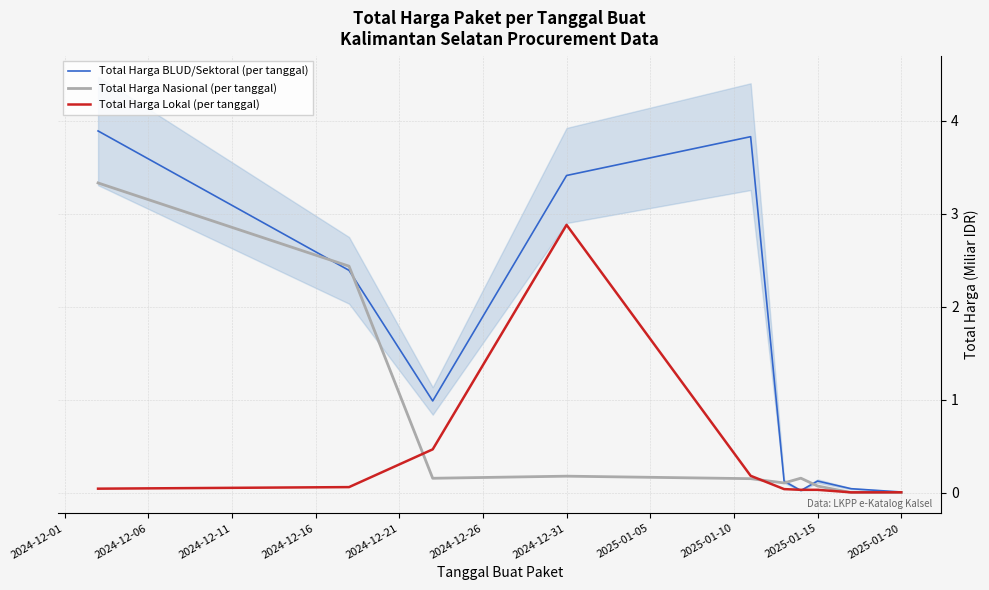

What is the maximum value for Total Harga Nasional (per tanggal)?

3.3